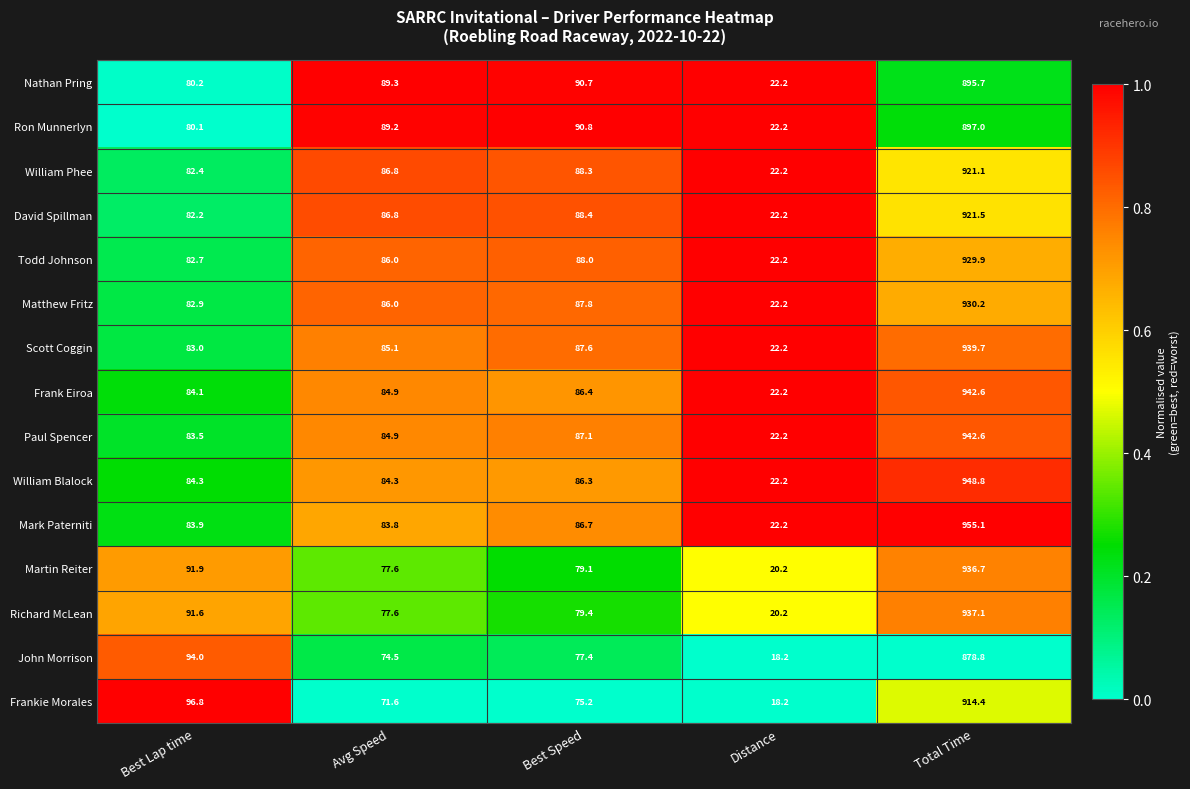

Which series has the largest range (max minus min)?

Mark Paterniti